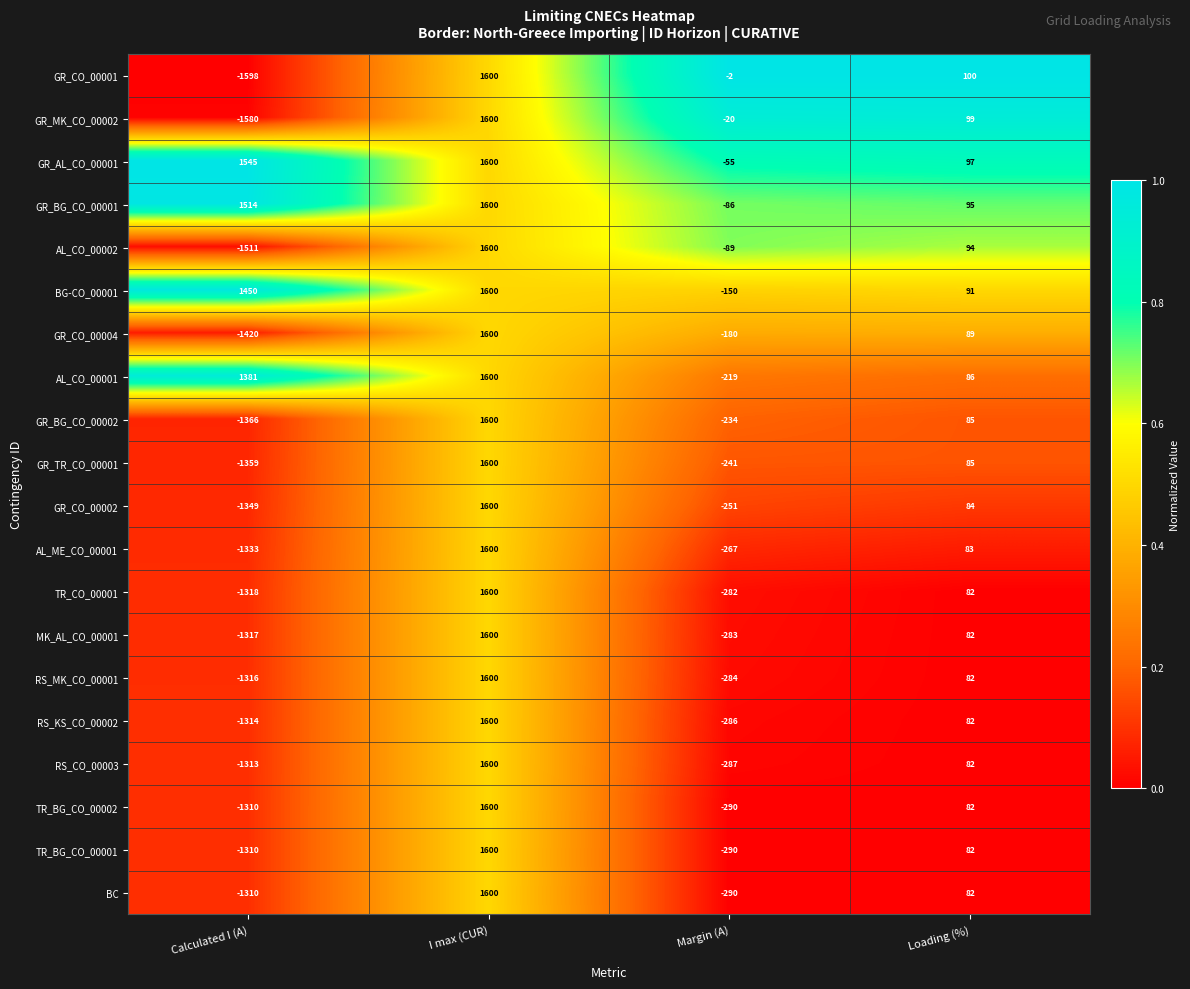

How many values in TR_BG_CO_00002 are above zero?

2